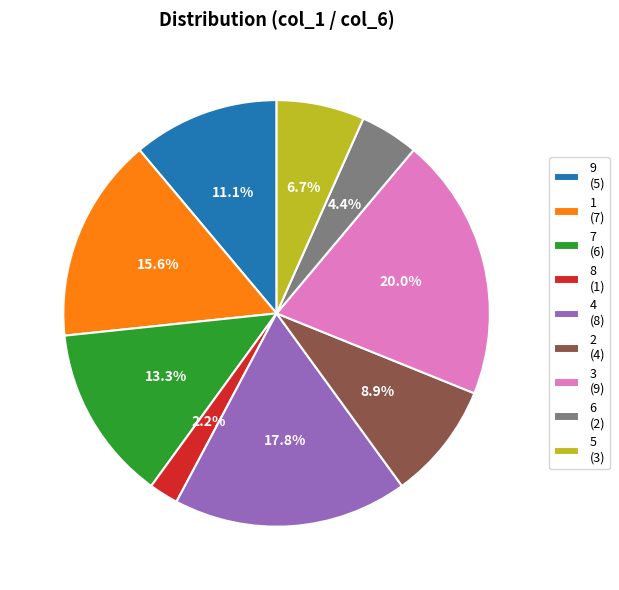

How many slices are in this pie chart?

9